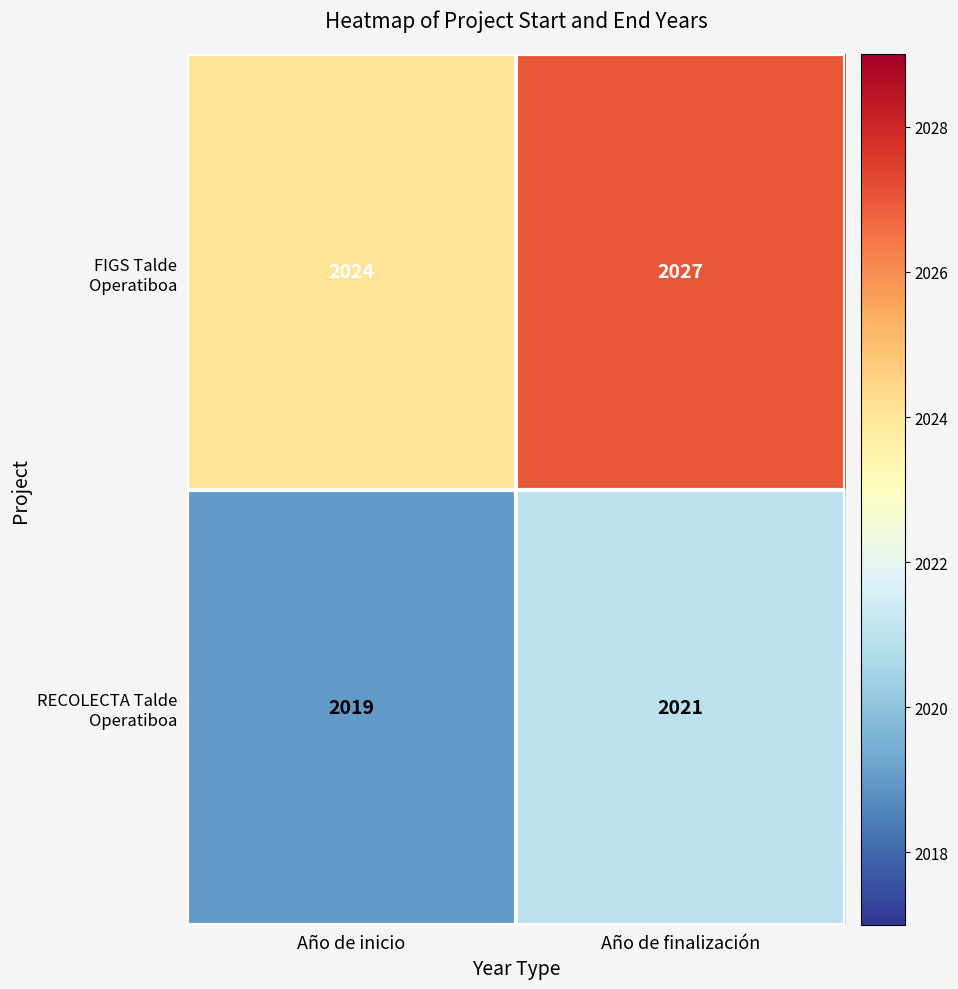

Which label corresponds to the smallest value in the chart?

Año de inicio